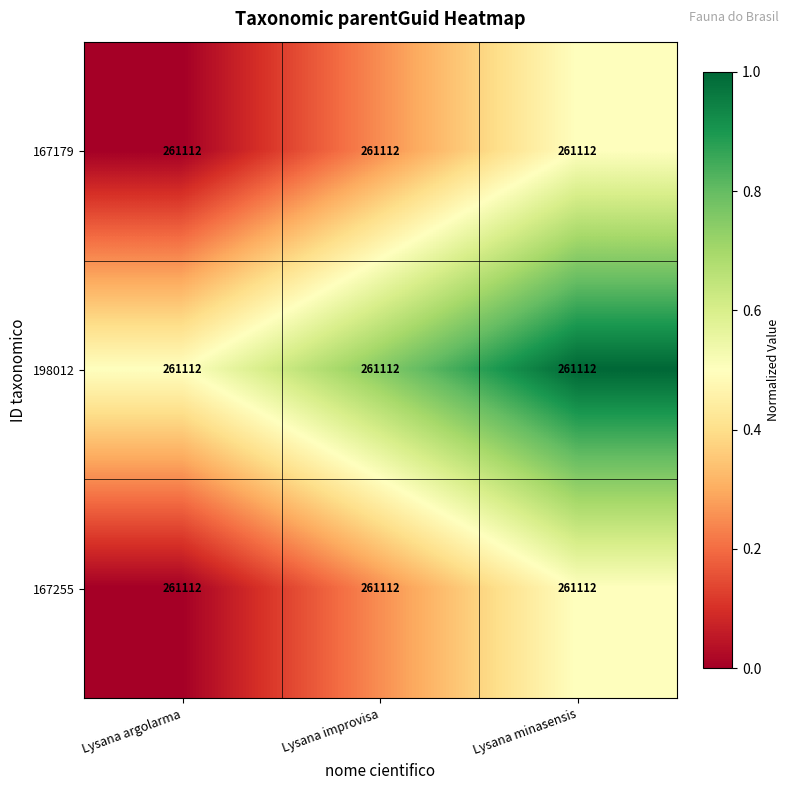

Reading right to left, extract all data points from this chart.

167179: Lysana minasensis=261112.0	Lysana improvisa=261112.0	Lysana argolarma=261112.0
198012: Lysana minasensis=261112.0	Lysana improvisa=261112.0	Lysana argolarma=261112.0
167255: Lysana minasensis=261112.0	Lysana improvisa=261112.0	Lysana argolarma=261112.0